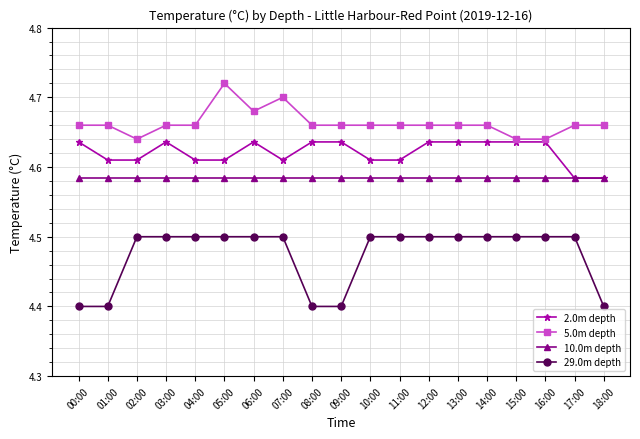

What is the label of the 16th point from the left?

15:00